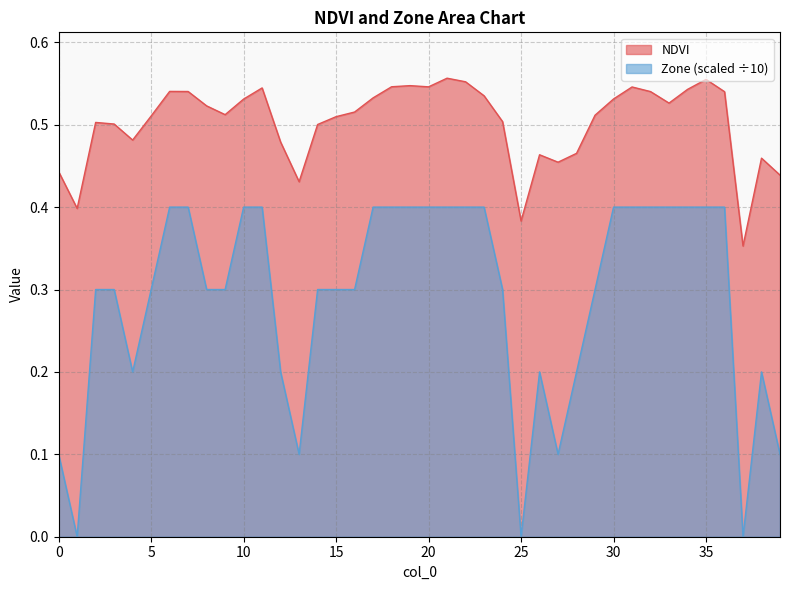

Reading left to right, list all the values displayed in this chart.

NDVI: 0.4	0.4	0.5	0.5	0.5	0.5	0.5	0.5	0.5	0.5	0.5	0.5	0.5	0.4	0.5	0.5	0.5	0.5	0.5	0.5	0.5	0.6	0.6	0.5	0.5	0.4	0.5	0.5	0.5	0.5	0.5	0.5	0.5	0.5	0.5	0.6	0.5	0.4	0.5	0.4
Zone: 0.1	0.0	0.3	0.3	0.2	0.3	0.4	0.4	0.3	0.3	0.4	0.4	0.2	0.1	0.3	0.3	0.3	0.4	0.4	0.4	0.4	0.4	0.4	0.4	0.3	0.0	0.2	0.1	0.2	0.3	0.4	0.4	0.4	0.4	0.4	0.4	0.4	0.0	0.2	0.1